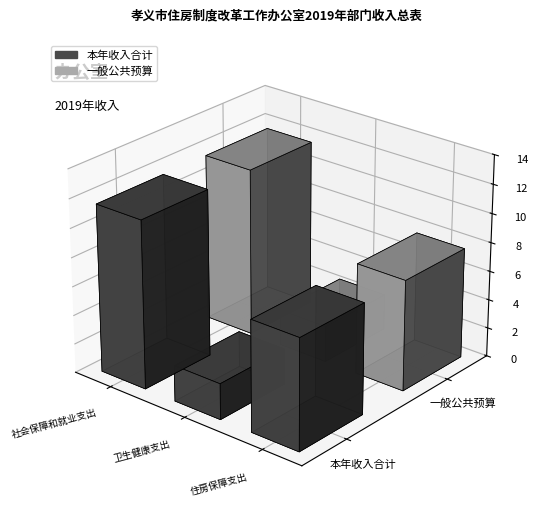

What is the minimum value for 一般公共预算?

2.5